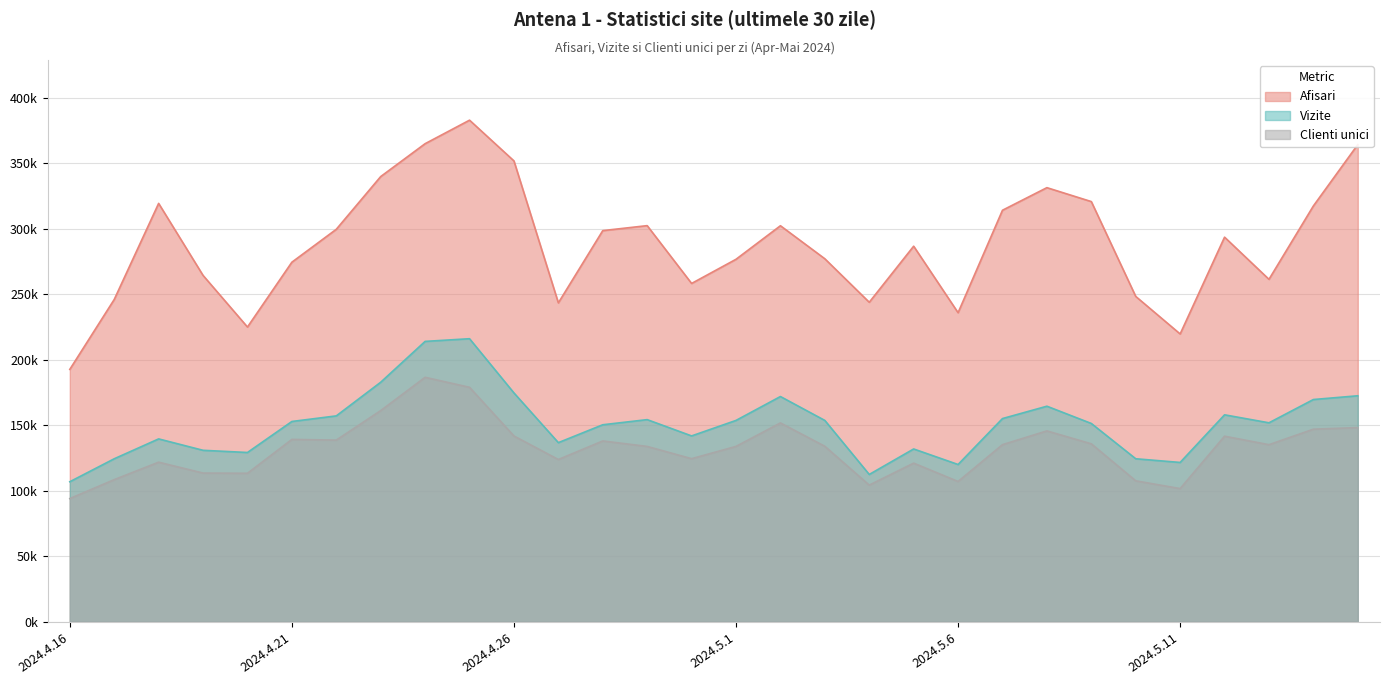

Which category has the highest value in the Clienti unici series?

2024.4.24